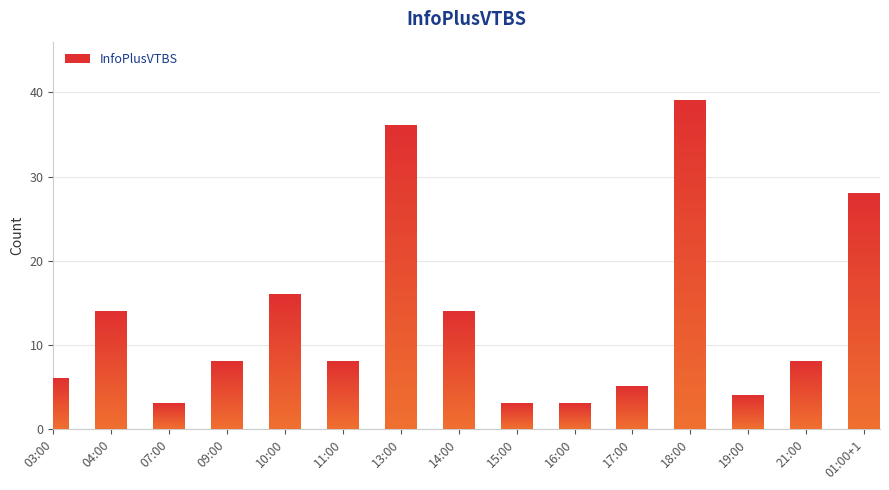

Are the bars grouped side by side (vs. stacked)?

No